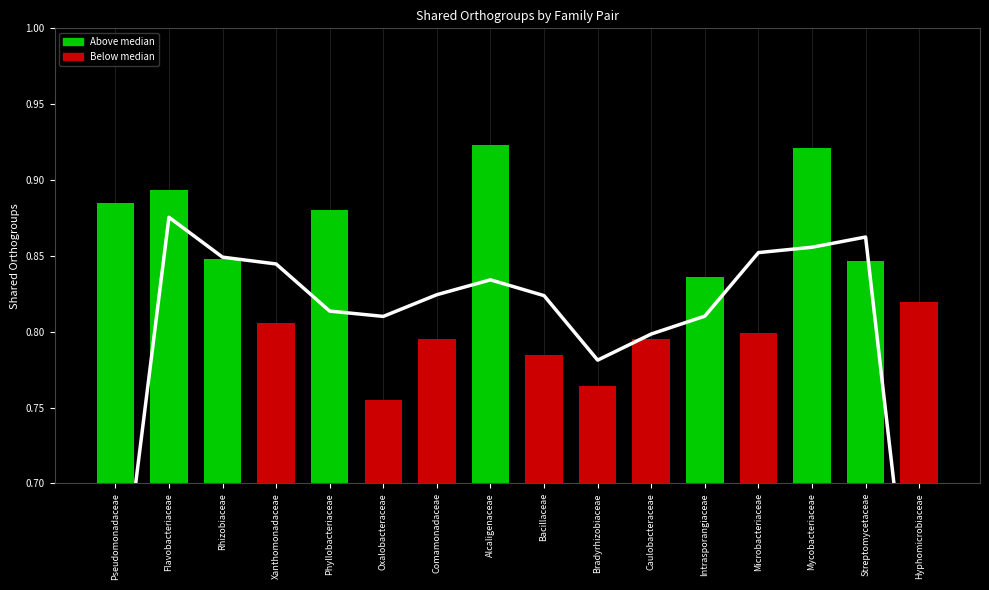

What position from the left is Mycobacteriaceae?

14